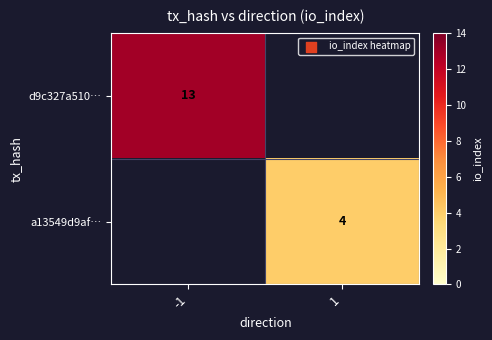

Is the value of a13549d9af… at 1 greater than the value of d9c327a510… at -1?

No